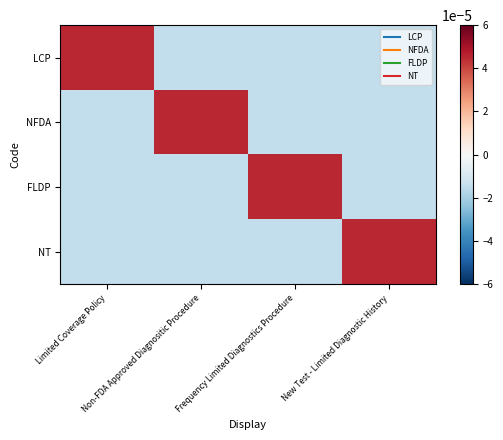

At which category is the sum across all series the highest?

Limited Coverage Policy